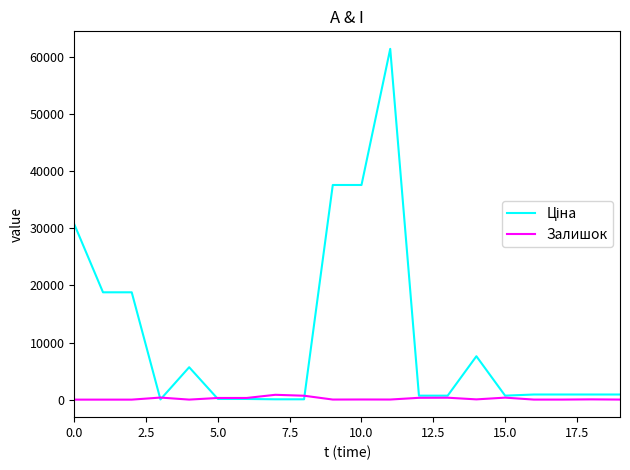

What is the difference between the maximum and minimum values in the Ціна series?

61402.2